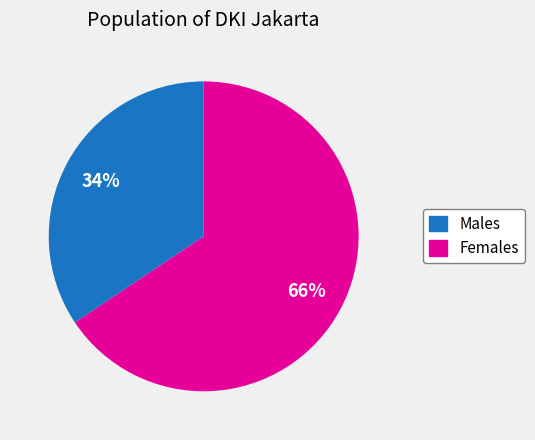

To the nearest percent, what is the average slice percentage?

50%